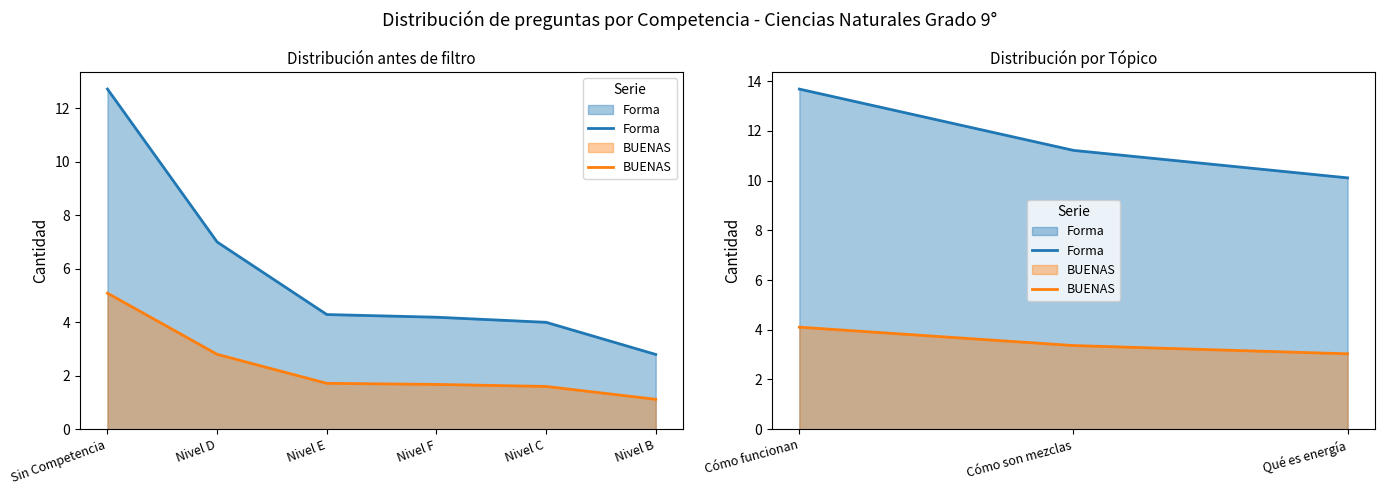

Which series has the widest spread of values?

Forma